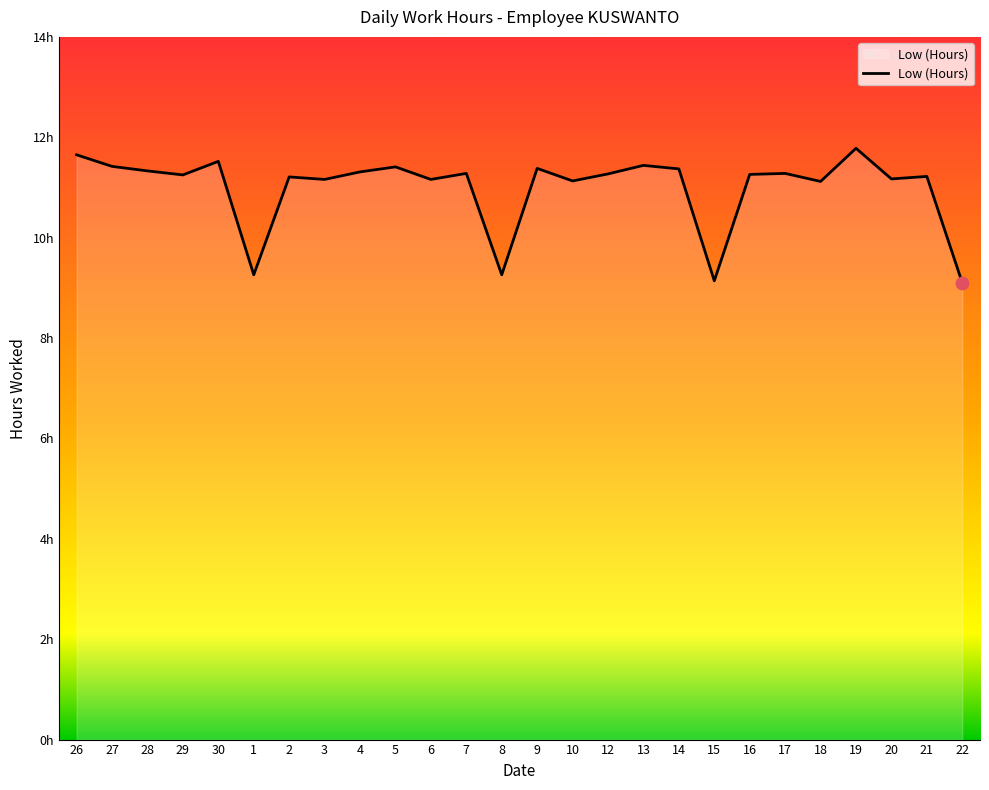

Between 17 and 4, which is larger?

4